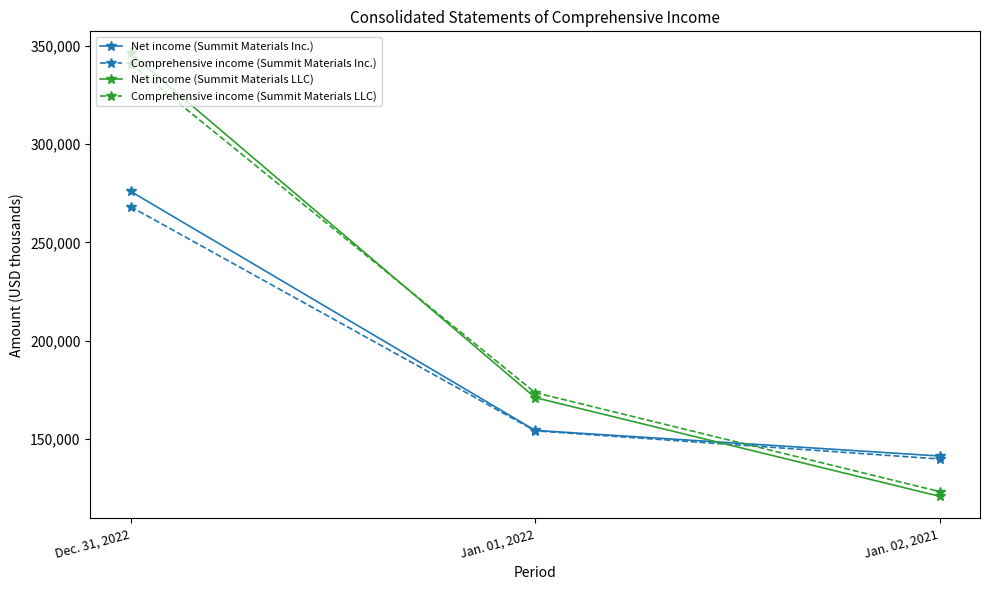

The Comprehensive income (Summit Materials LLC) series shows 123125 at Jan. 02, 2021. True or false?

True